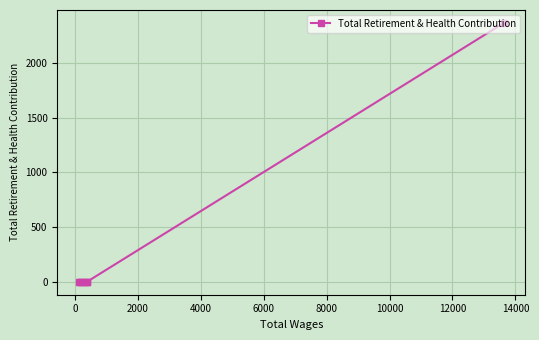

How many data points does each series have?

7